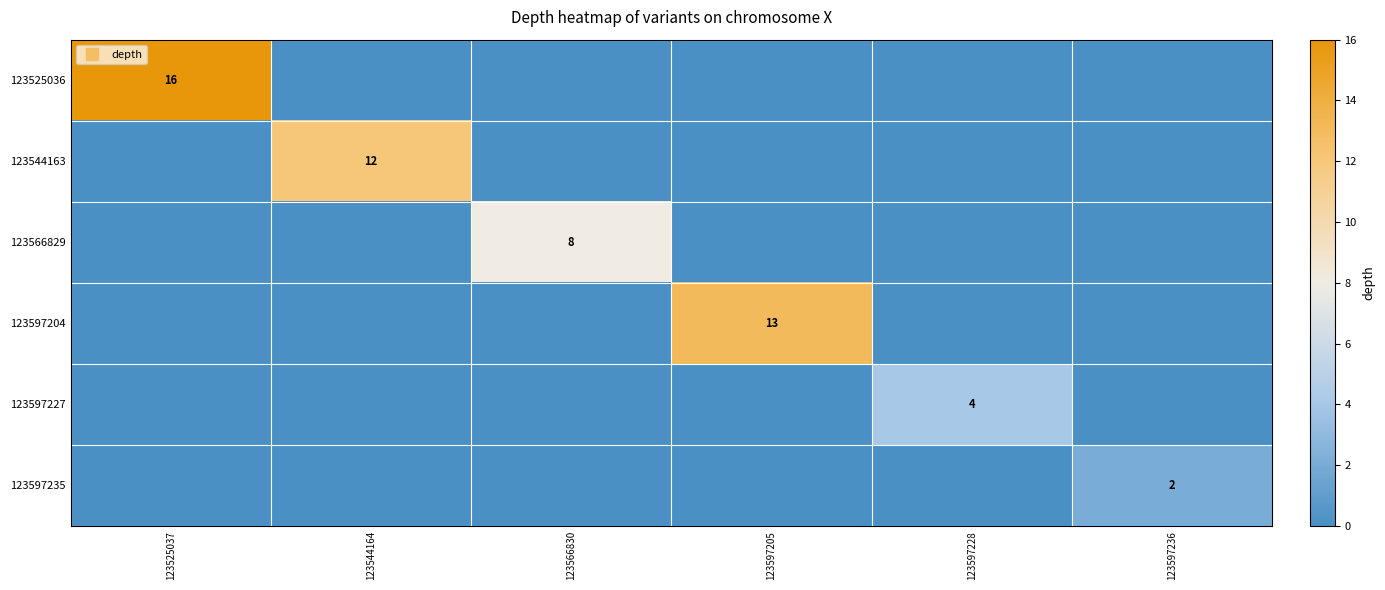

The 123597204 series shows 13 at 123597205. True or false?

True